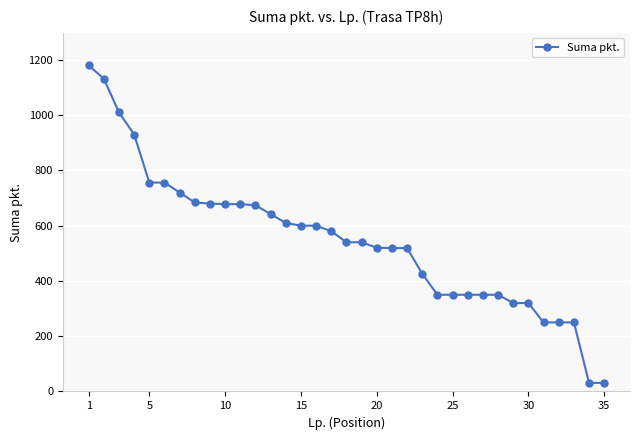

What is the difference between the second highest and minimum values?

1101